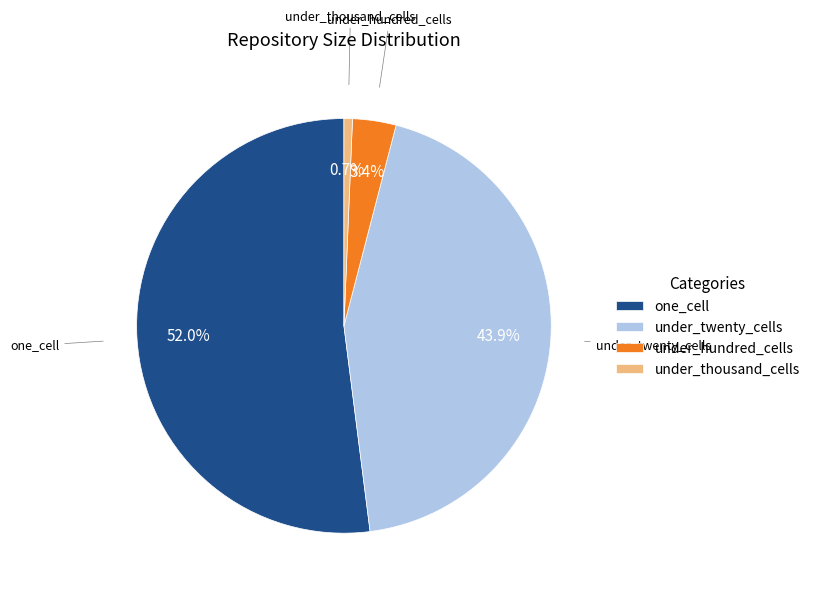

What is the smallest slice in the pie chart?

under_thousand_cells